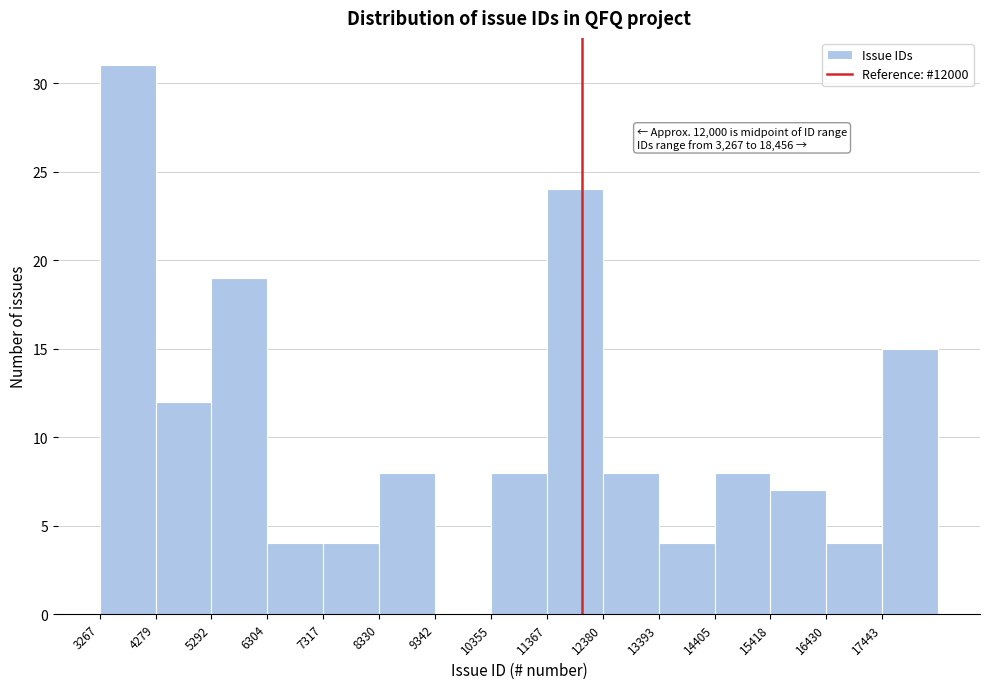

Over which range of the x-axis is the bar tallest?

3200 to 4200